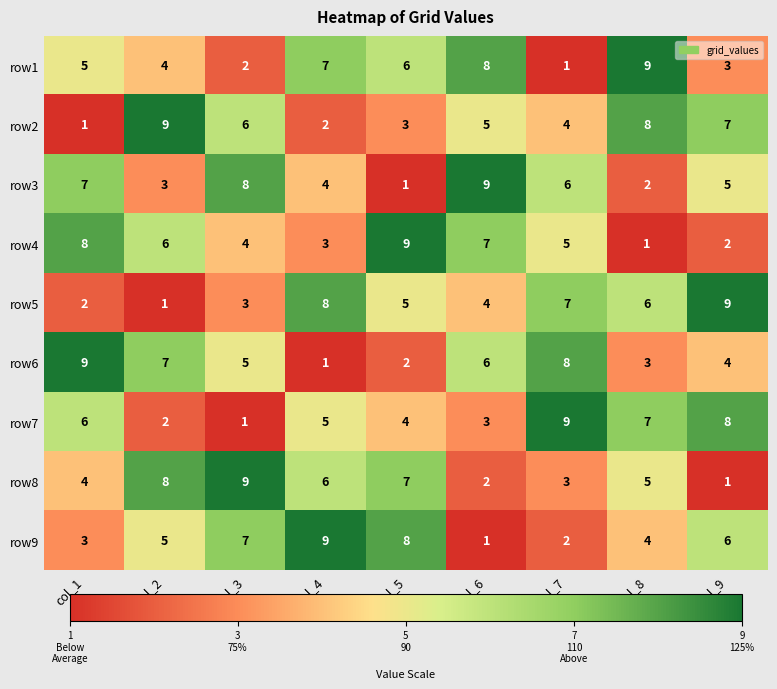

How many data points does each series have?

9